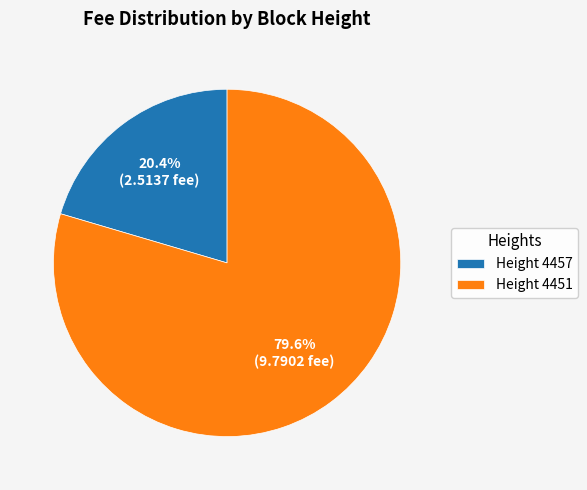

What is the largest slice in the pie chart?

Height 4451